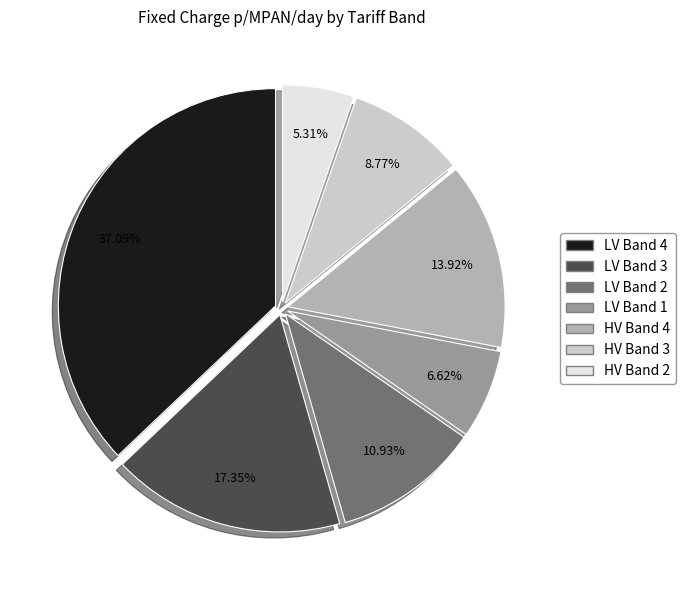

Is there a majority slice in this chart?

No